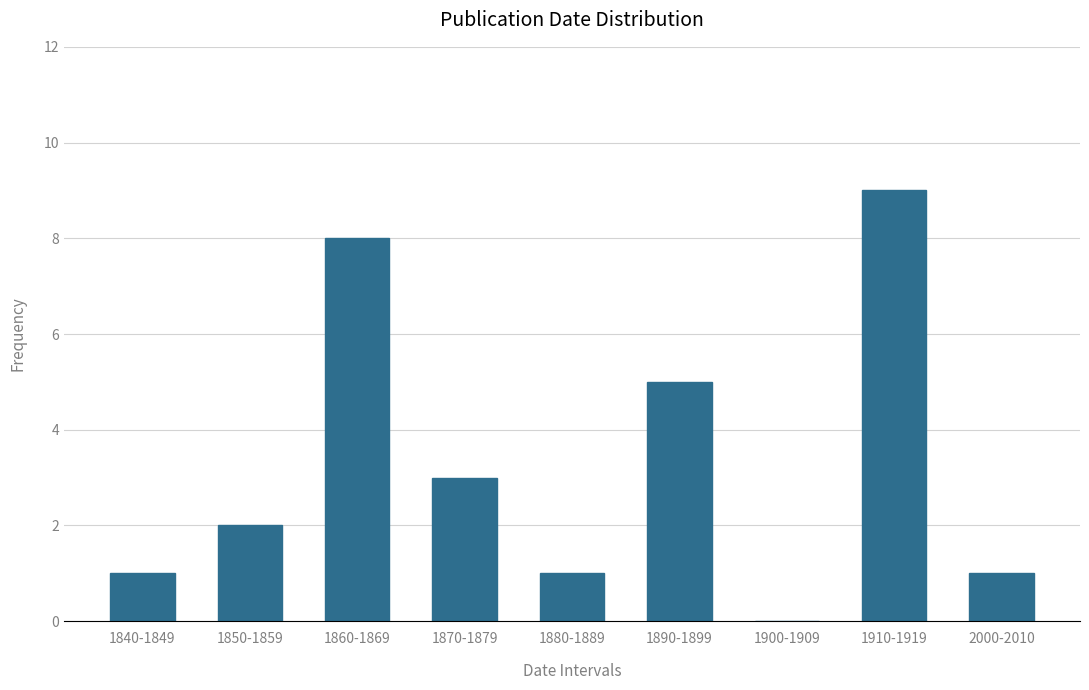

Reading left to right, extract all data points from this chart.

1840-1849=1	1850-1859=2	1860-1869=8	1870-1879=3	1880-1889=1	1890-1899=5	1900-1909=0	1910-1919=9	2000-2010=1